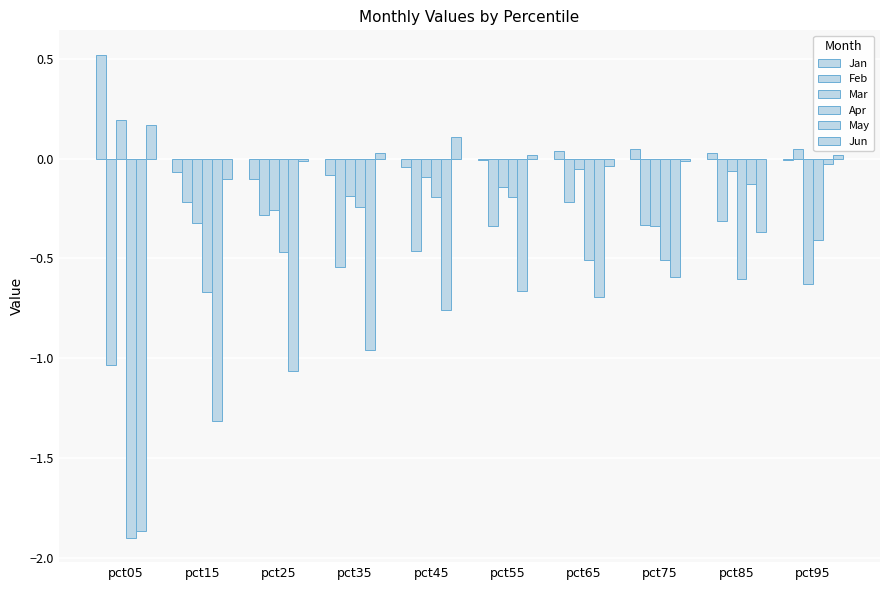

What is the minimum value shown in the chart?

-1.9